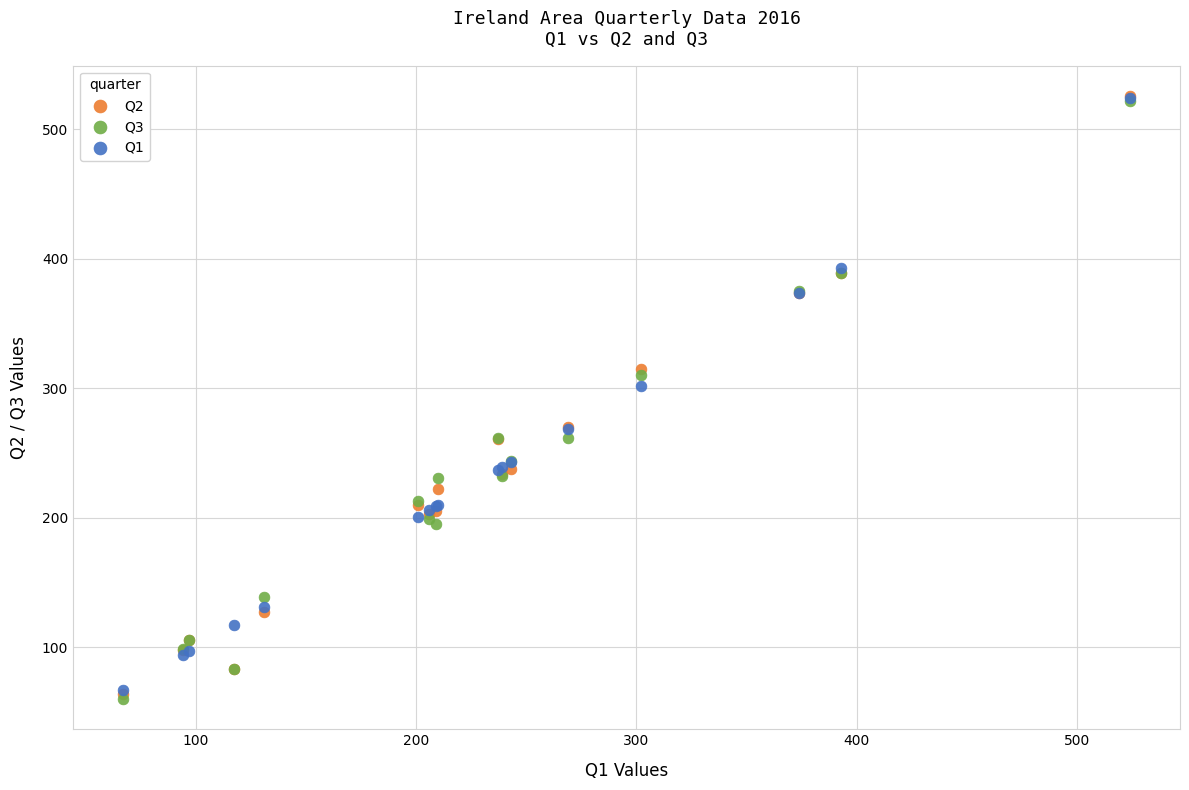

Across all series, what Y value is closest to 293?

302